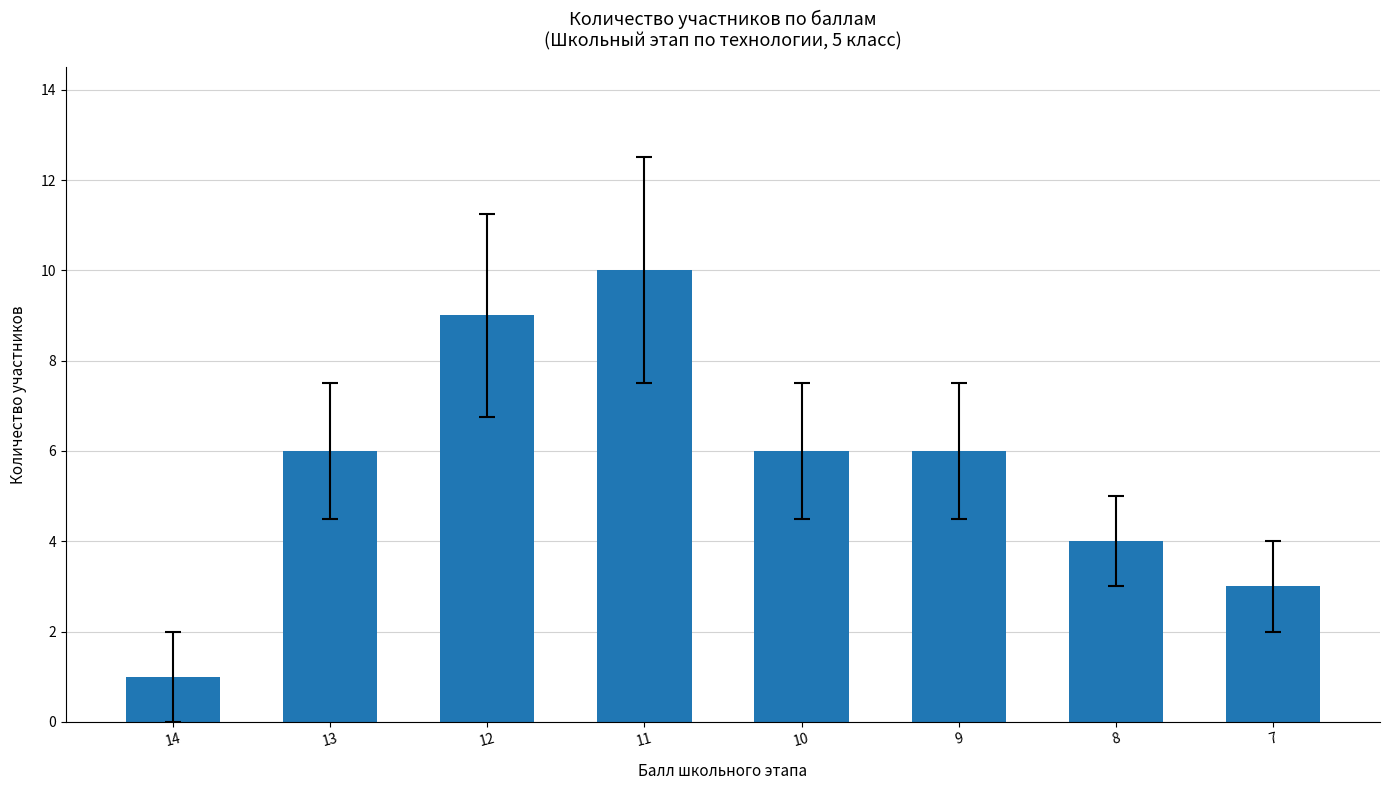

Approximately how many times larger is the value at 10 compared to 13?

1.0